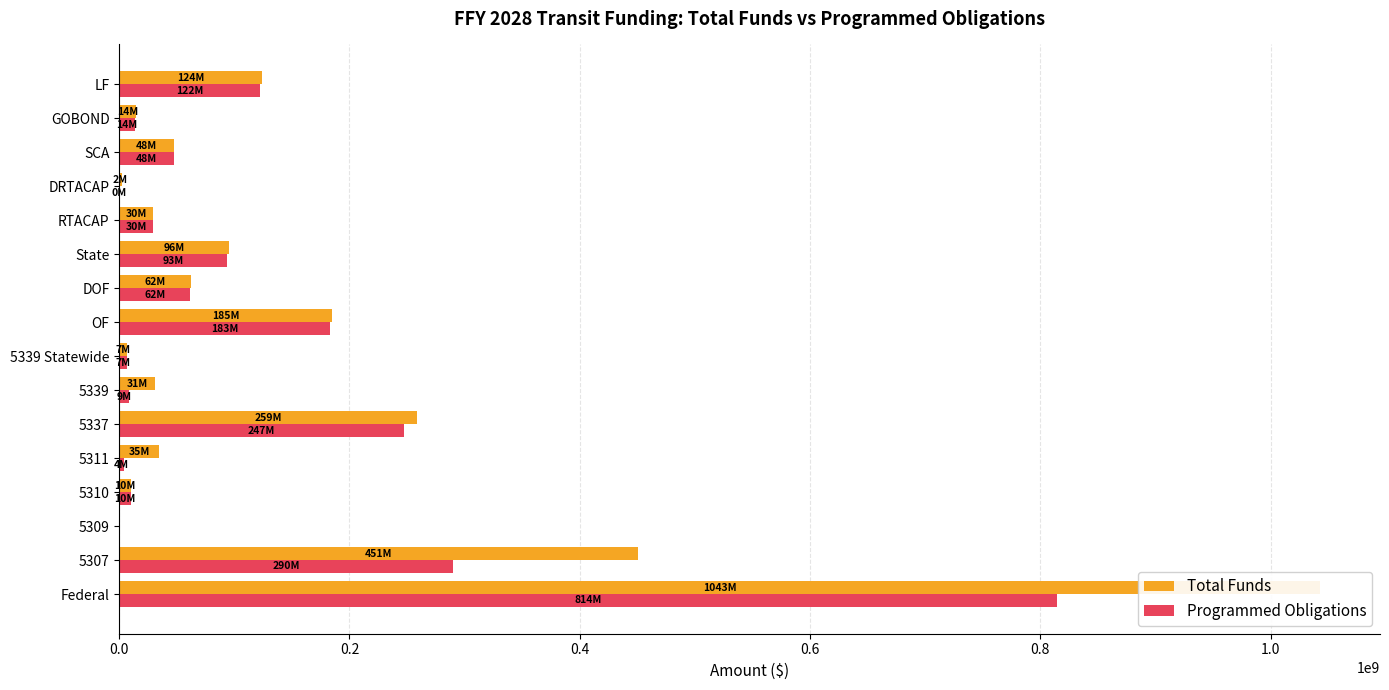

At how many categories does at least one series exceed 962988322?

1